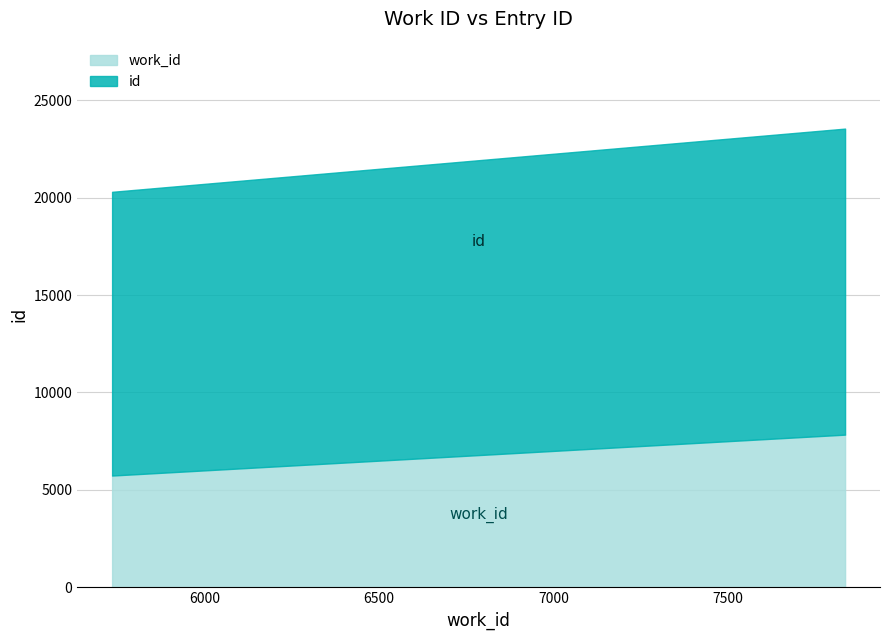

Which series has the widest spread of values?

id